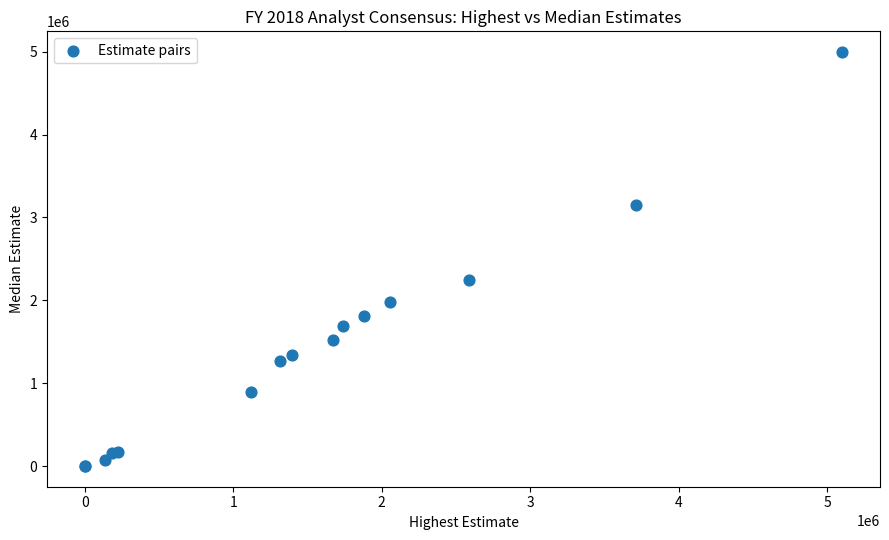

What Y value in the scatter plot is closest to 2497877?

2248800.0